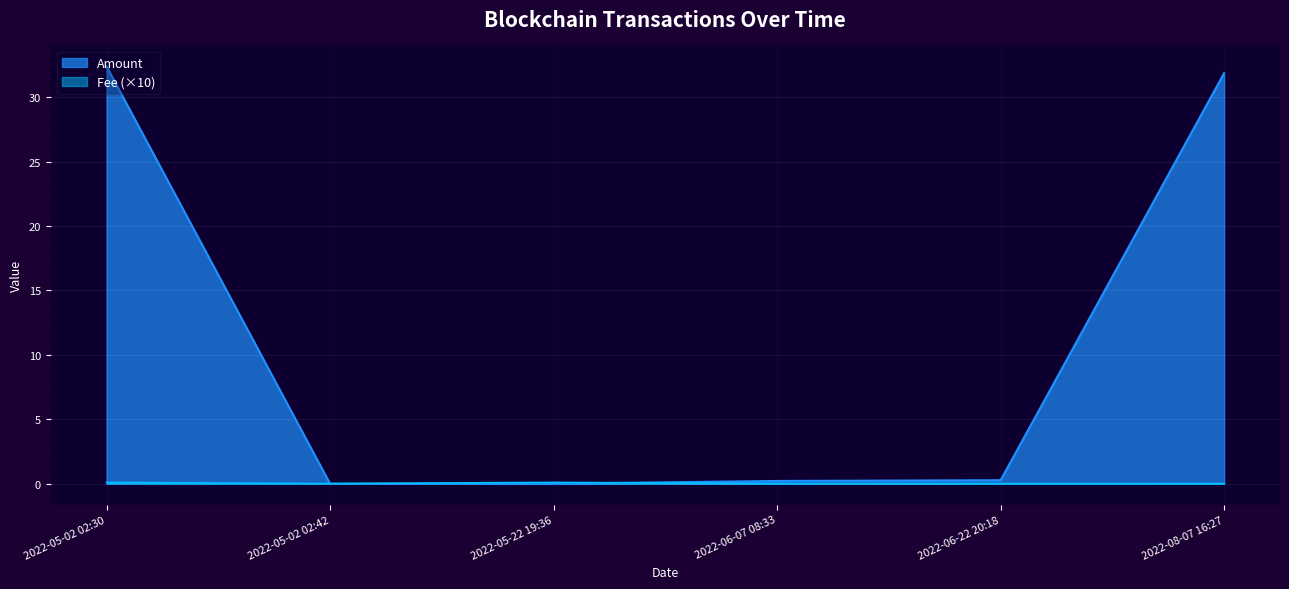

What is the difference between the highest and lowest values at 2022-05-22 19:36?

0.1